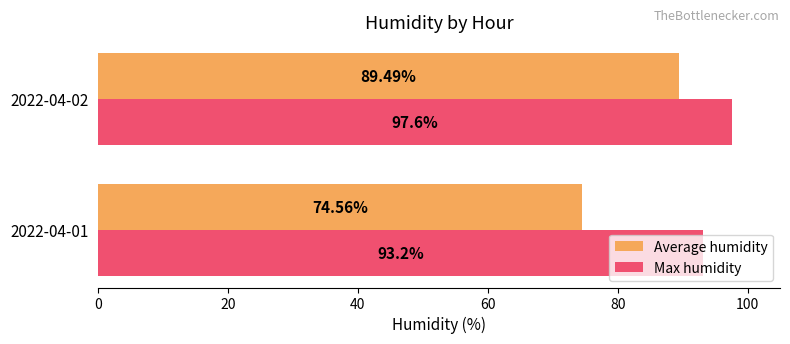

What is the sum of the Max humidity values at 2022-04-02 and 2022-04-01?

190.8